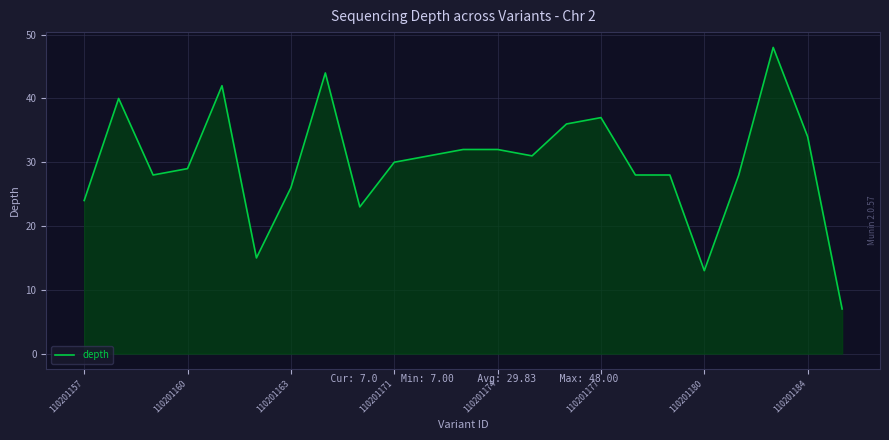

What is the minimum value shown in the chart?

7